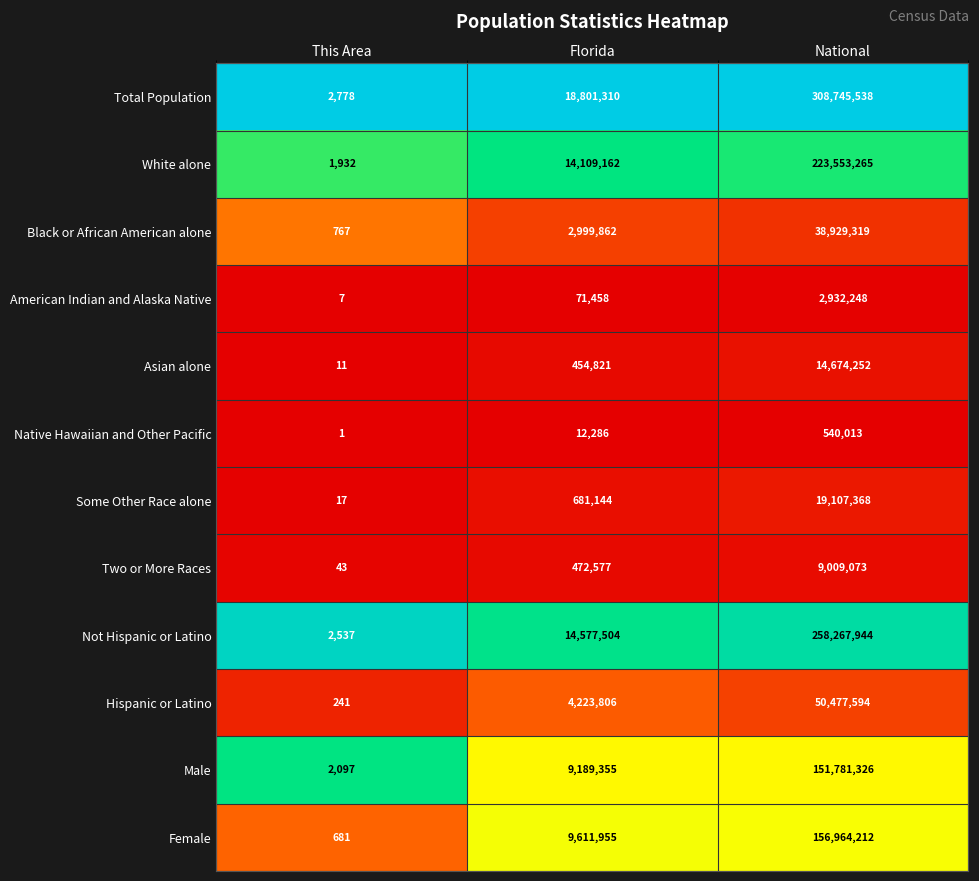

Rank the series by their maximum value, from lowest to highest.

Native Hawaiian and Other Pacific, American Indian and Alaska Native, Two or More Races, Asian alone, Some Other Race alone, Black or African American alone, Hispanic or Latino, Male, Female, White alone, Not Hispanic or Latino, Total Population